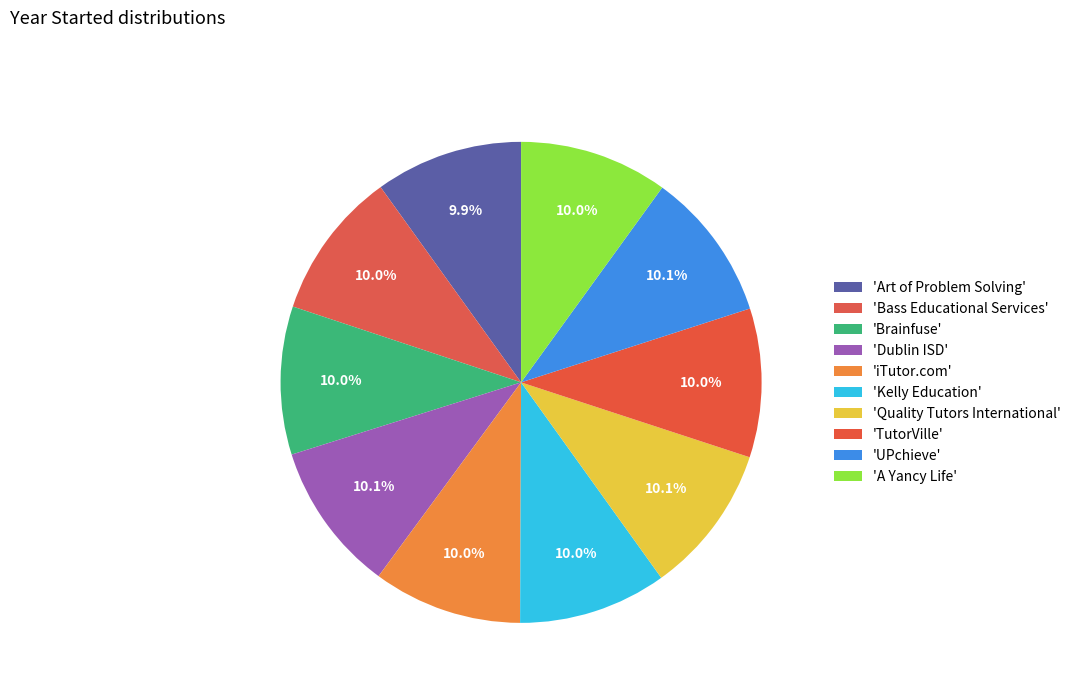

Count the number of slices in the pie.

10